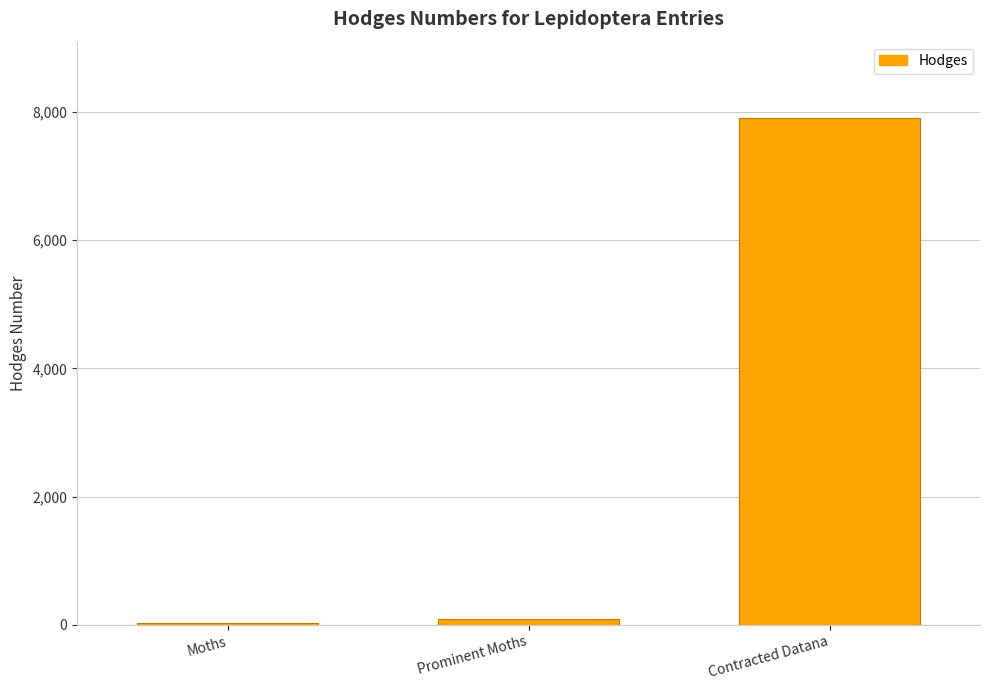

Approximately how many times larger is the value at Moths compared to Prominent Moths?

0.3